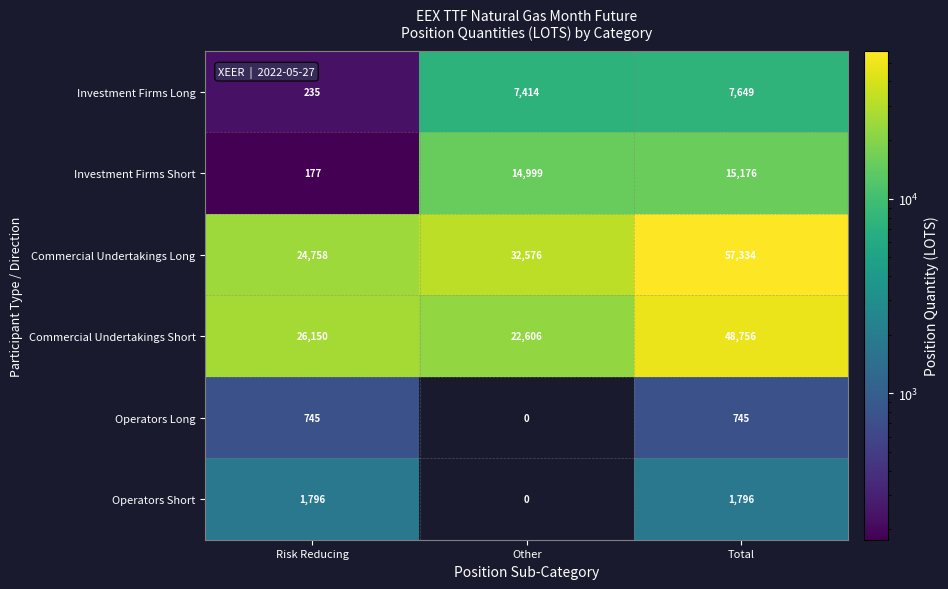

What is the sum of all Investment Firms Long values?

15298